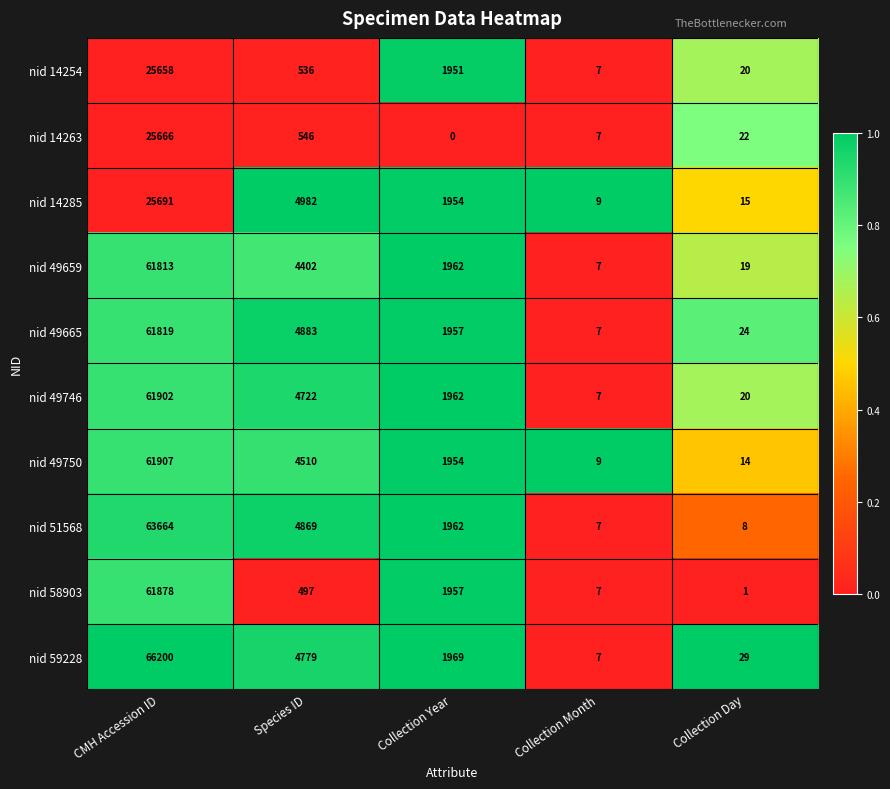

Is it true that nid 49746 equals 946 at Species ID?

False